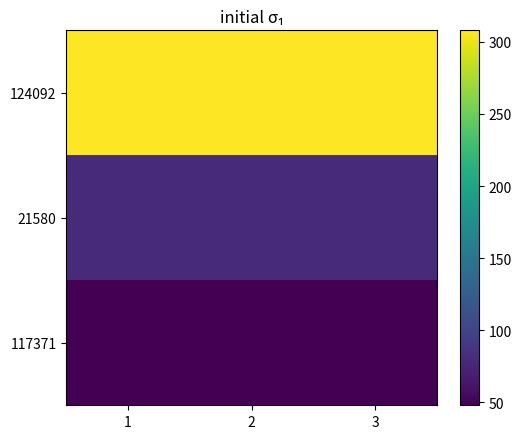

How many distinct data groups are displayed?

3